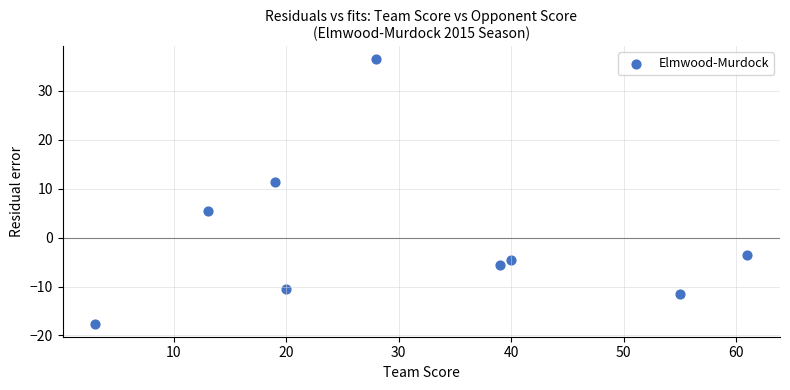

What Y value in the scatter plot is closest to 9?

11.4